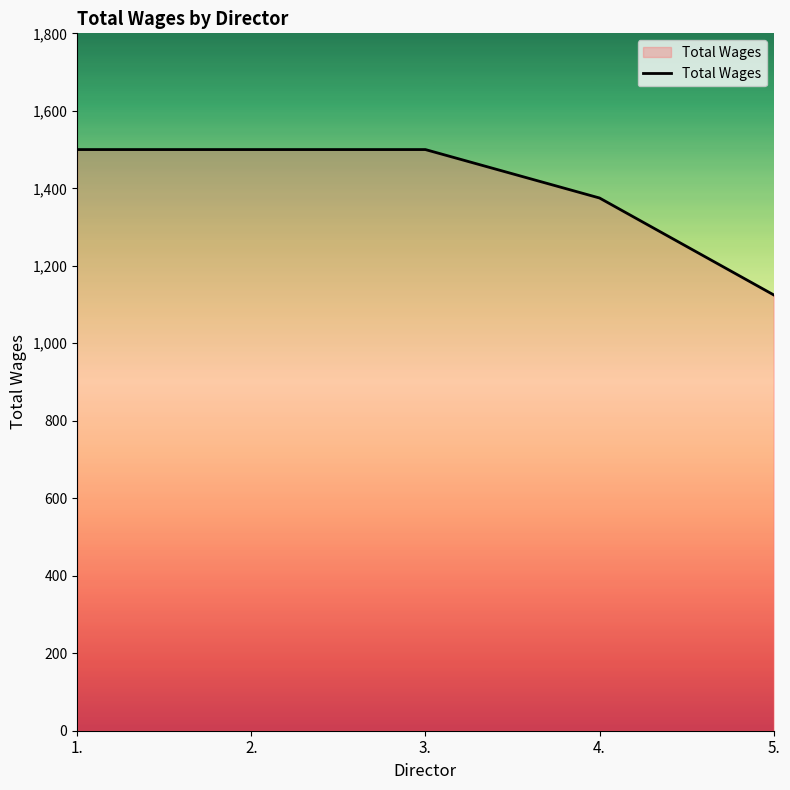

What is the sum of the values at 4. and 3.?

2875